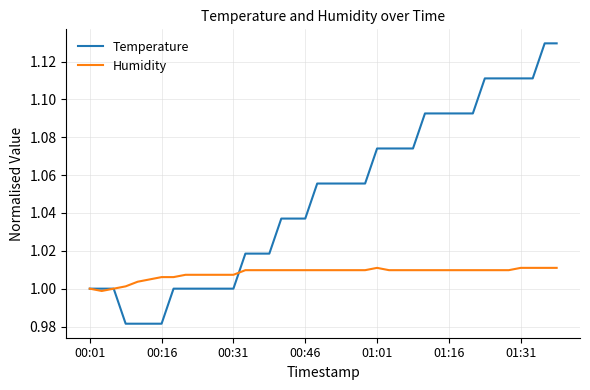

Rank the series by their average value, from highest to lowest.

Temperature, Humidity